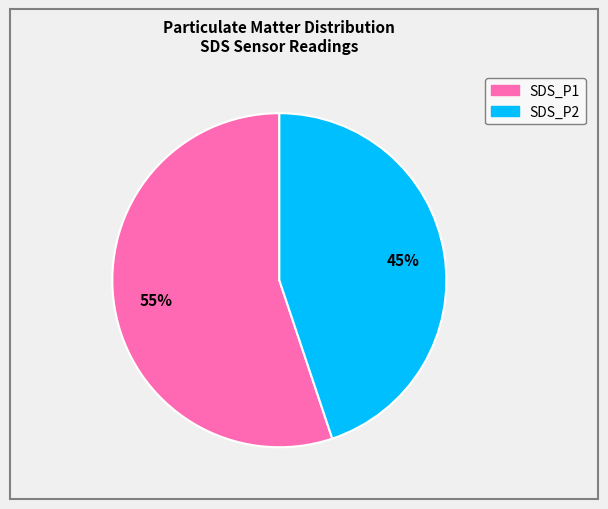

Do SDS_P1 and SDS_P2 together represent more than half of the pie?

Yes